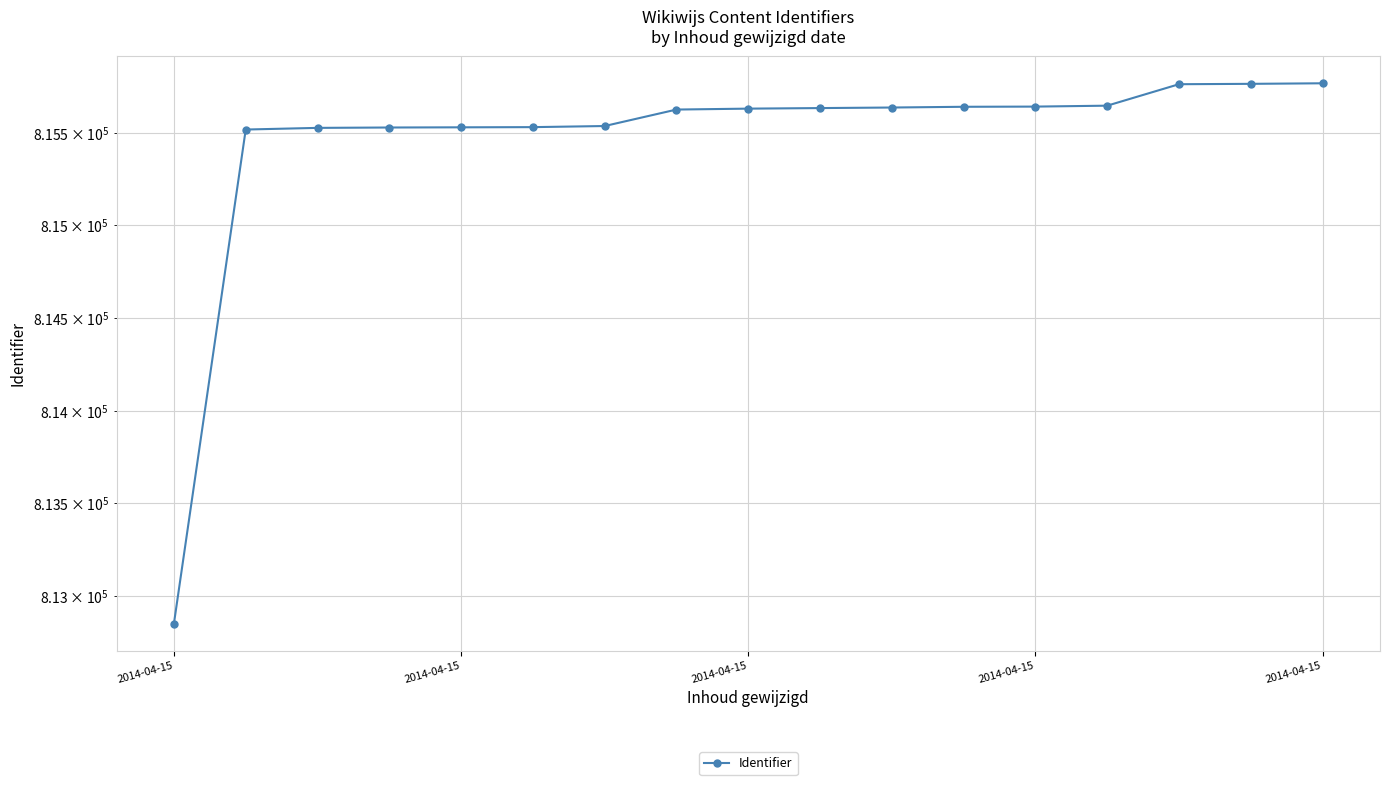

True or false: the data has more than 1 interior local peaks.

False